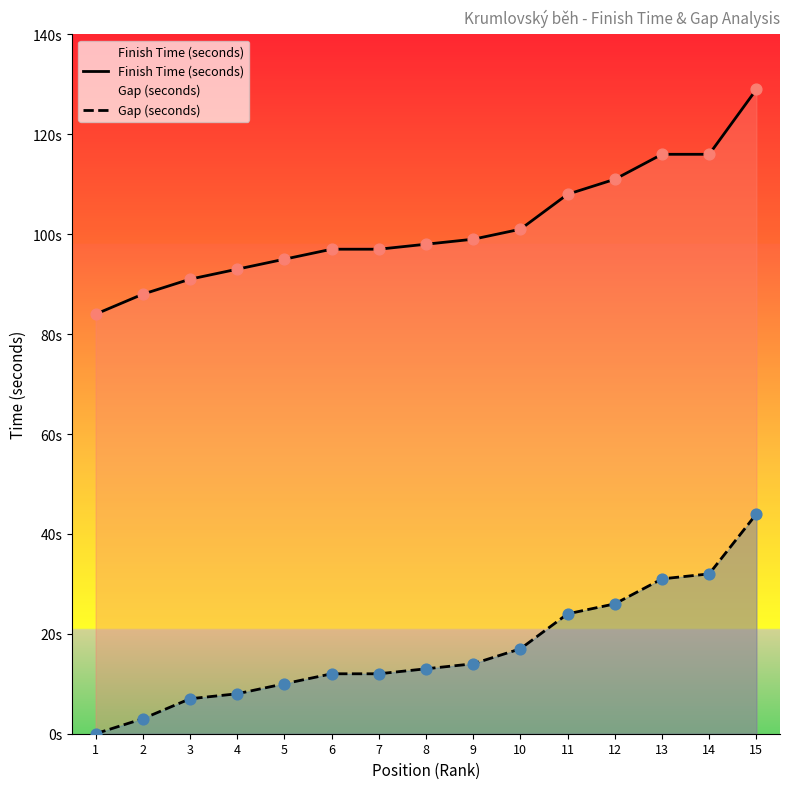

What is the total value across all series at 10?

118